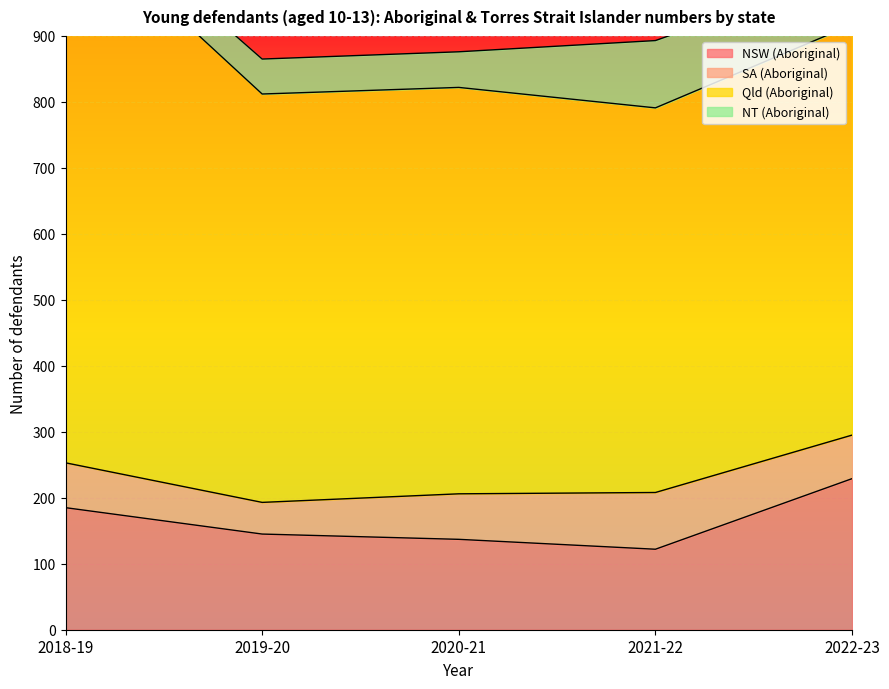

True or false: NSW (Aboriginal) has more than 1 points higher than both neighbors.

False